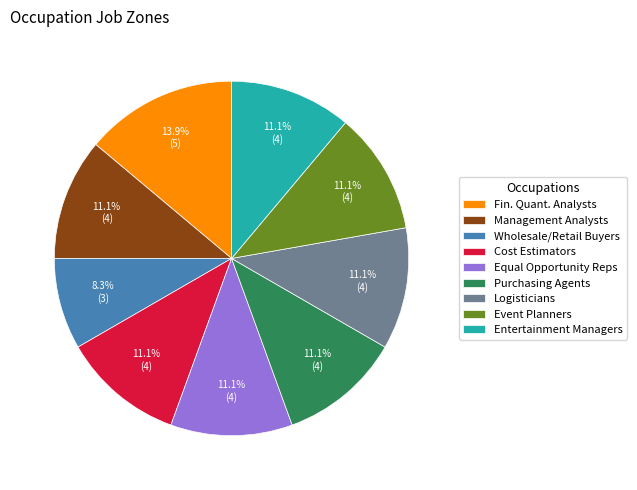

Combined, do Management Analysts and Cost Estimators account for over 50%?

No